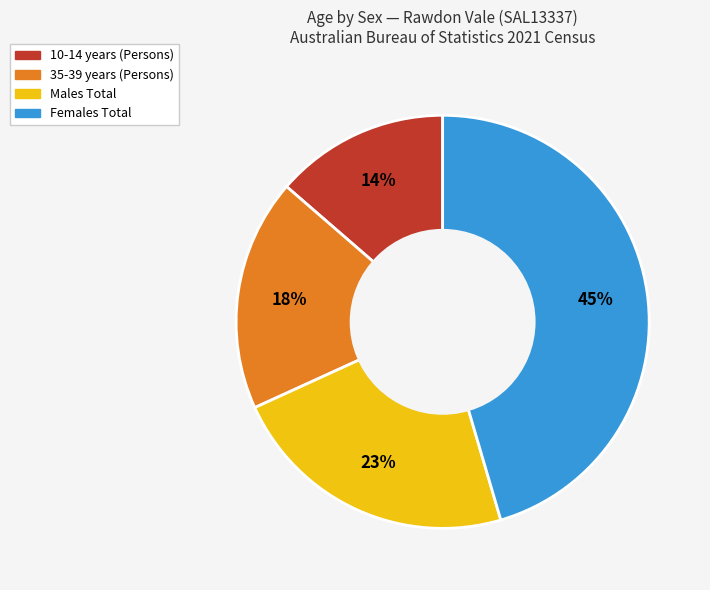

To the nearest percent, what is the difference between the 35-39 years (Persons) and Females Total slice percentages?

27%